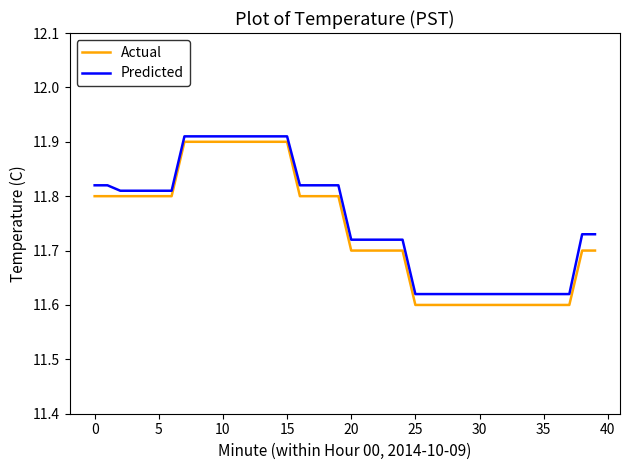

Which series has the widest spread of values?

Actual